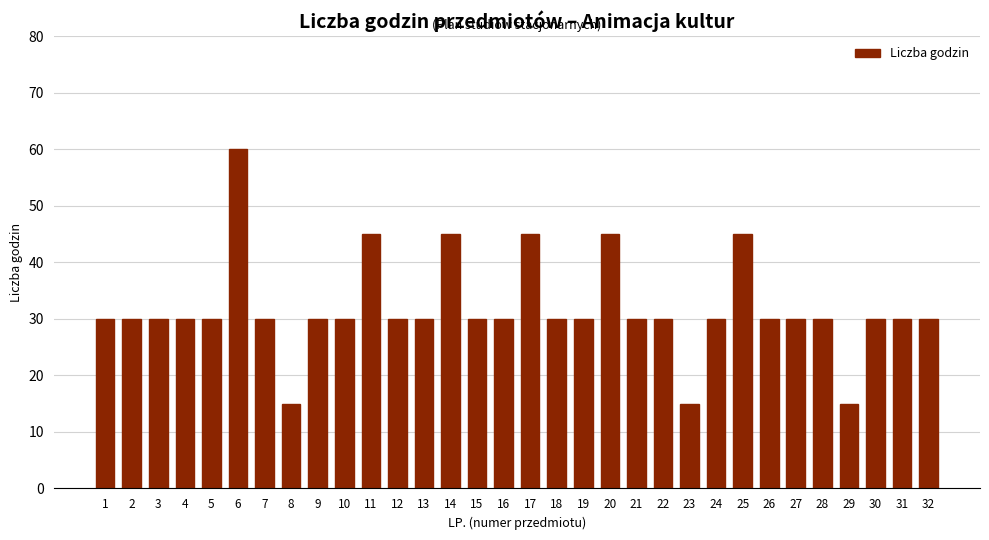

The chart shows a value of 47 at 26. True or false?

False